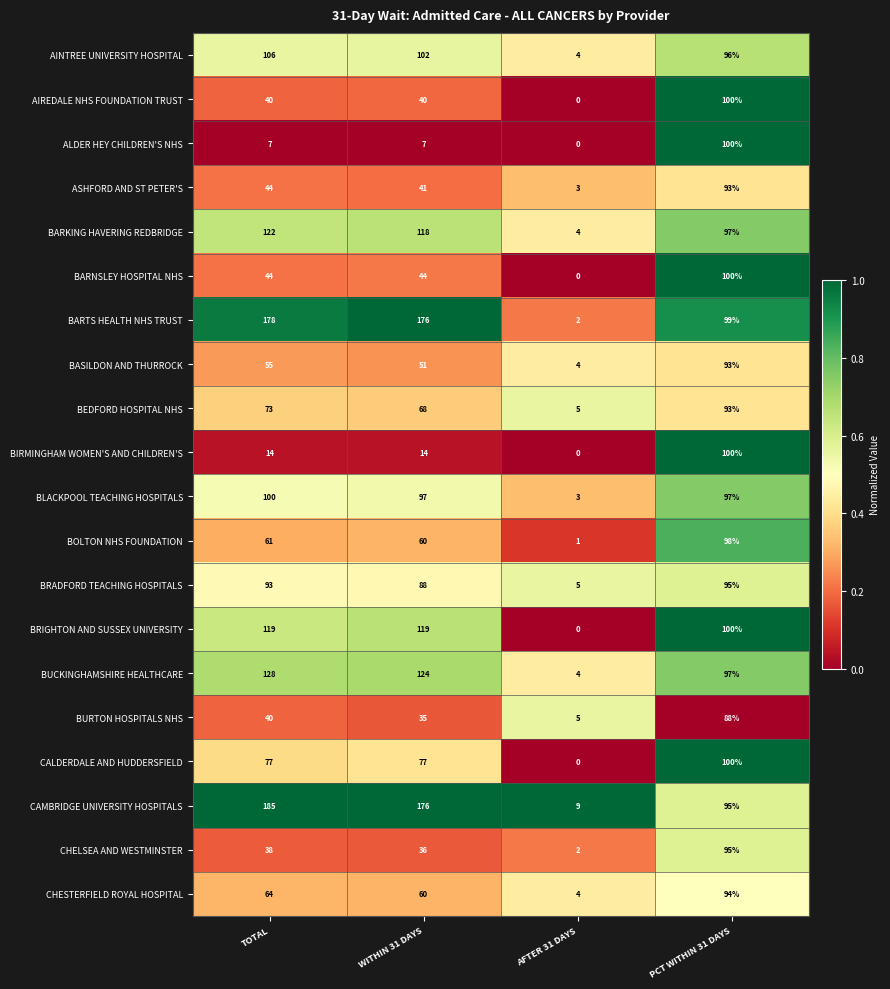

Between TOTAL and WITHIN 31 DAYS, which series saw the biggest shift?

CAMBRIDGE UNIVERSITY HOSPITALS